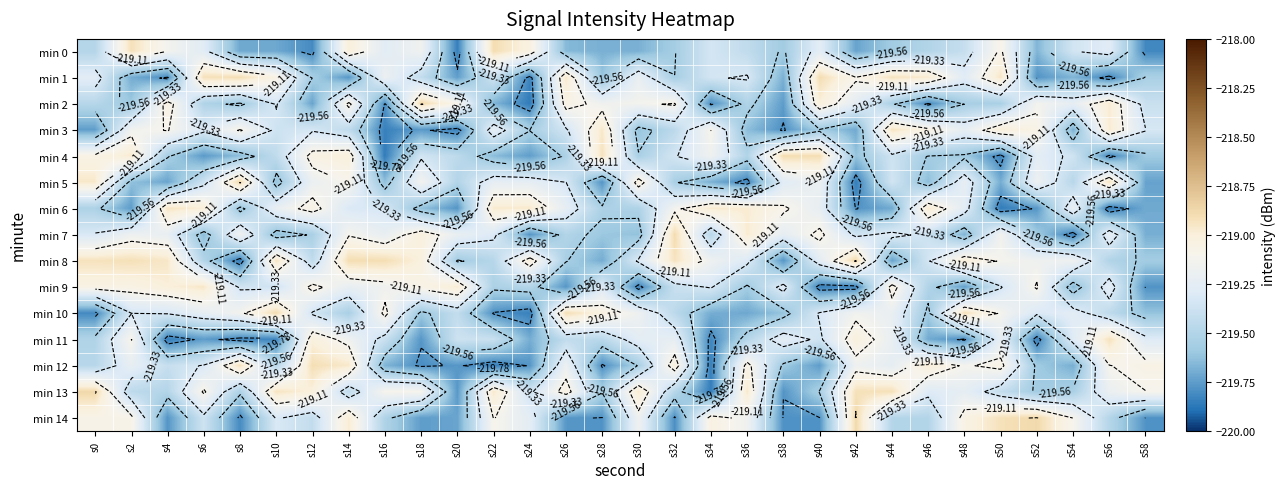

Which series has the largest total across all categories?

min 8